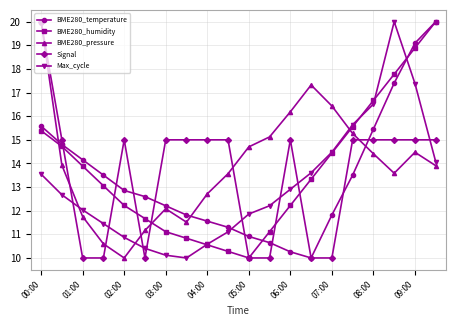

How many interior local valleys does the BME280_temperature series have?

1